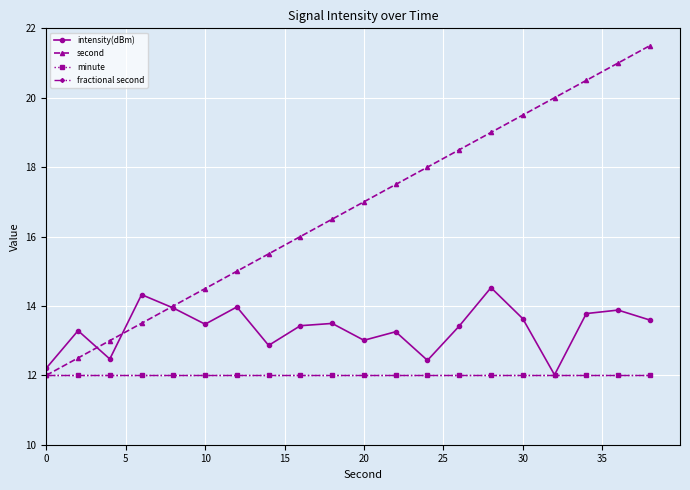

True or false: fractional second and intensity(dBm) intersect in this chart.

False